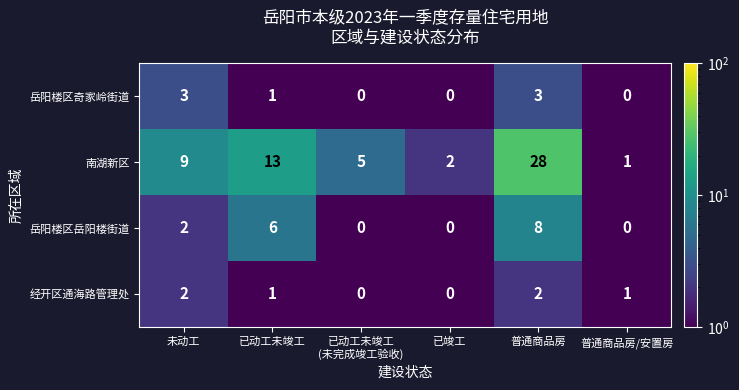

Reading left to right, transcribe all the data shown in this chart.

岳阳楼区奇家岭街道: 3	1	0	0	3	0
南湖新区: 9	13	5	2	28	1
岳阳楼区岳阳楼街道: 2	6	0	0	8	0
经开区通海路管理处: 2	1	0	0	2	1